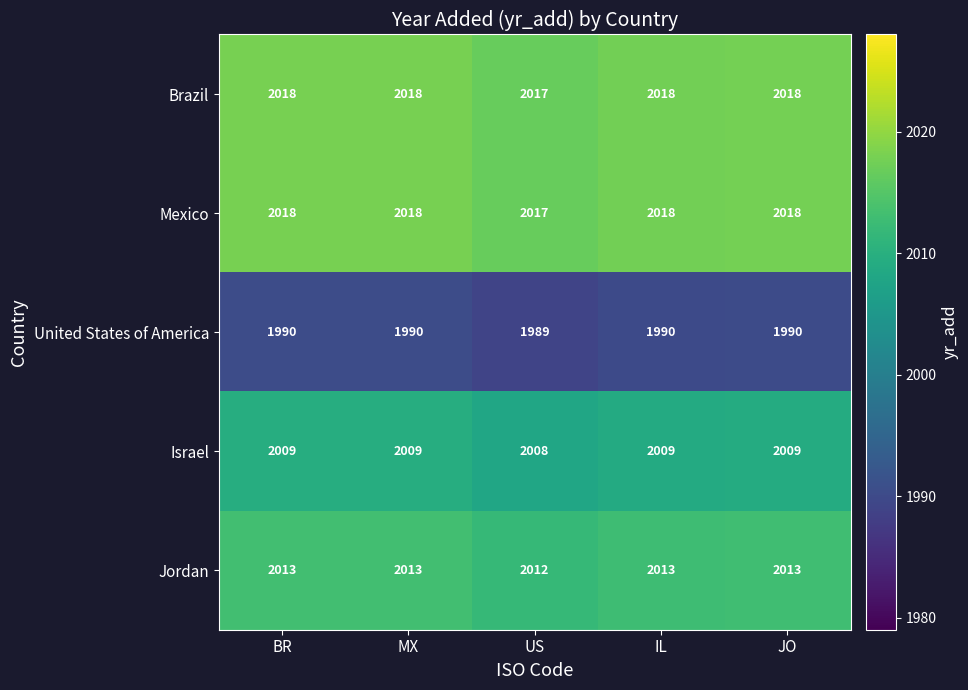

What is the sum of the Brazil values at US and IL?

4035